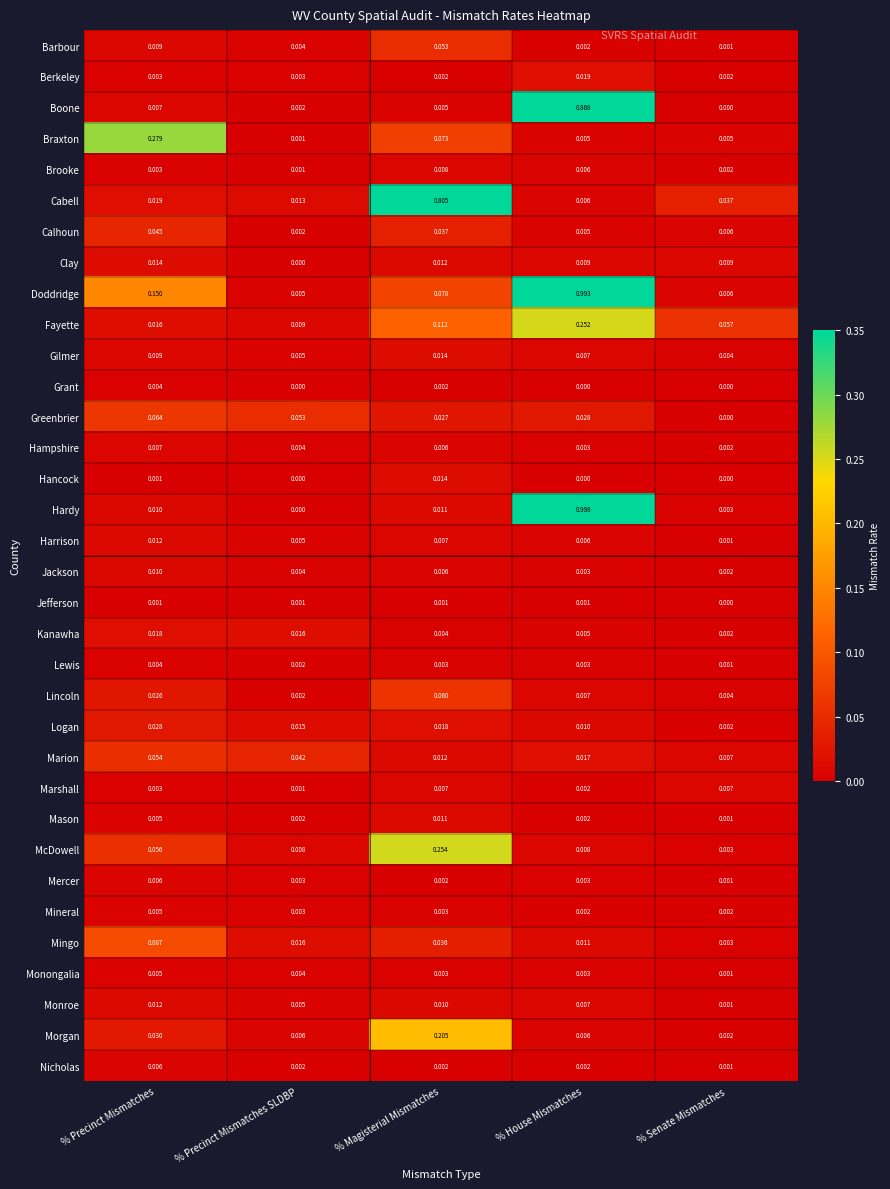

Rank the categories by Calhoun value from highest to lowest.

% Precinct Mismatches, % Magisterial Mismatches, % Senate Mismatches, % House Mismatches, % Precinct Mismatches SLDBP